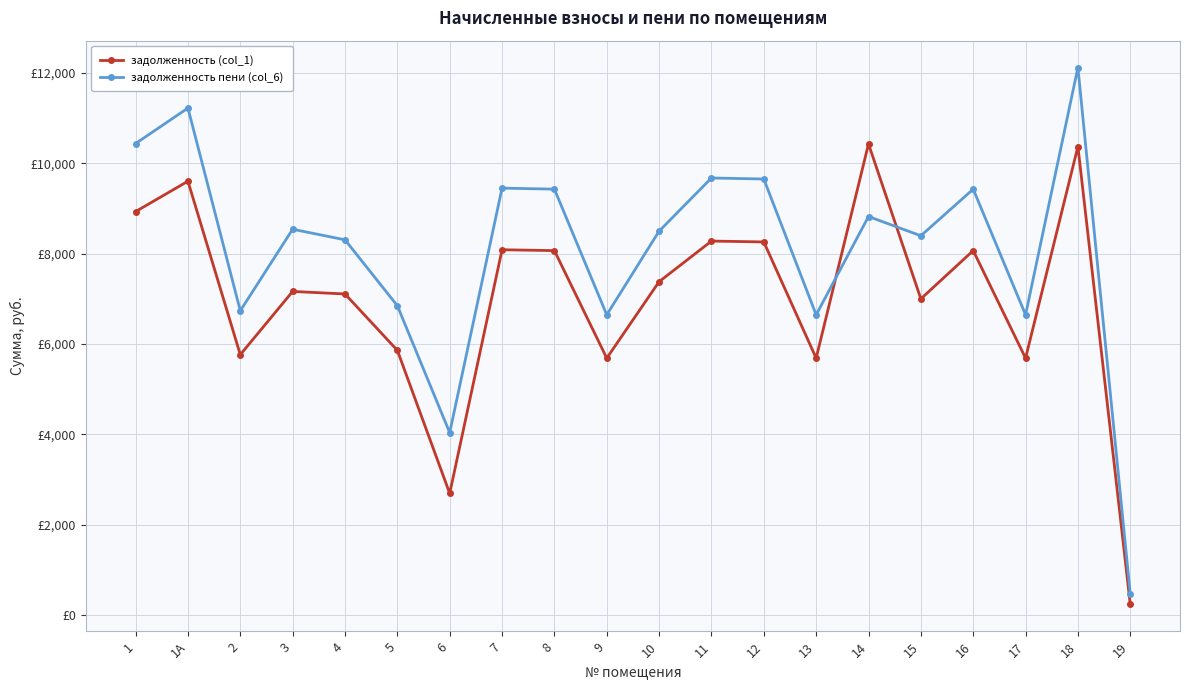

After their last crossing, which series has the higher values: задолженность (col_1) or задолженность пени (col_6)?

задолженность пени (col_6)